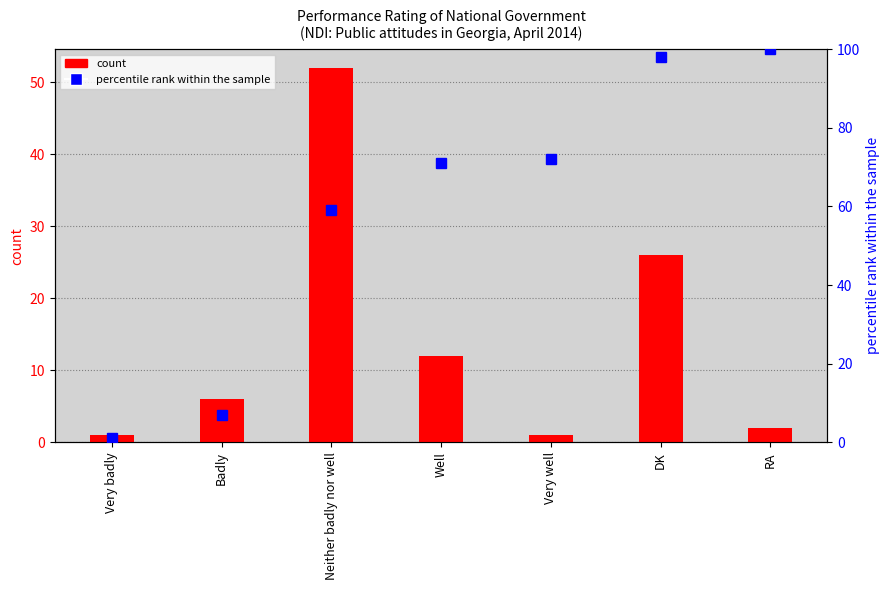

List the labels in order of percentile rank within the sample value, smallest first.

Very badly, Badly, Neither badly nor well, Well, Very well, DK, RA